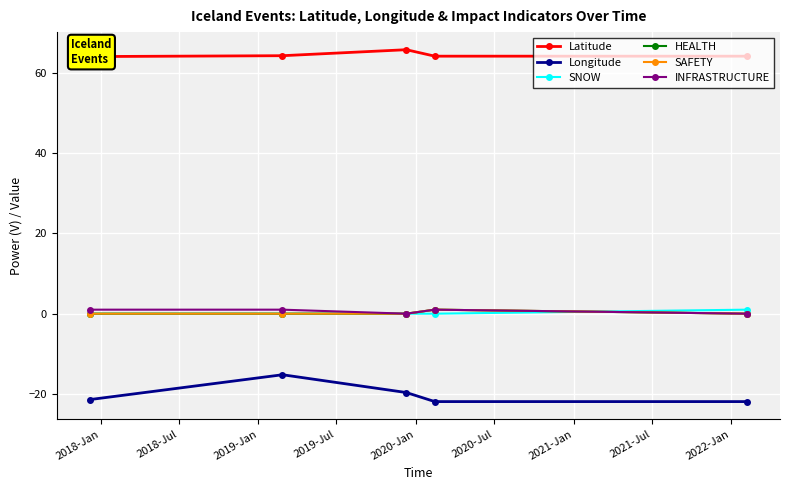

True or false: Longitude has more than 1 interior local peaks.

False